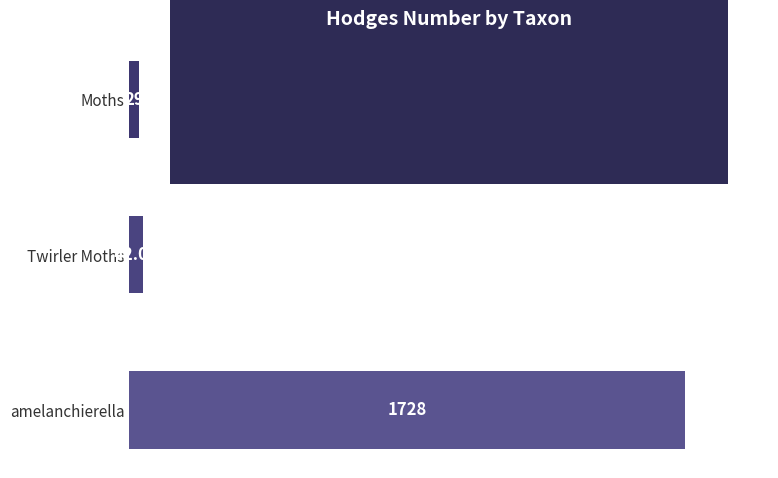

List the labels in order of value, smallest first.

Moths, Twirler Moths, amelanchierella